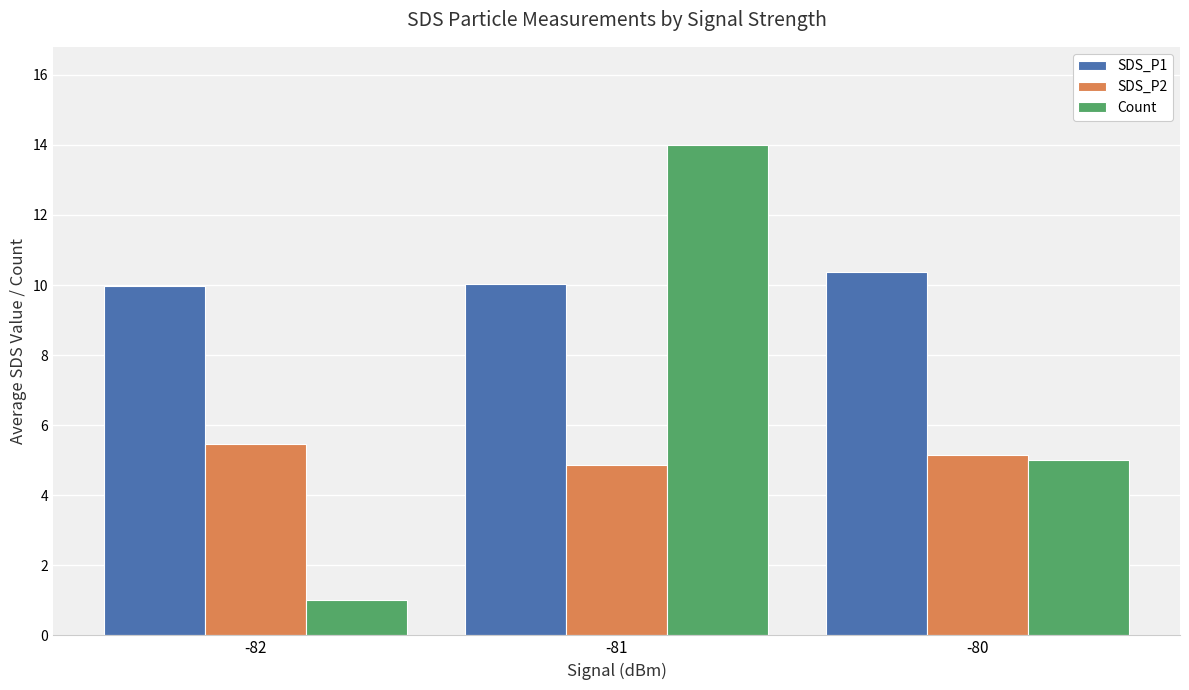

Reading left to right, what are all the values shown in this chart?

SDS_P1: 10.0	10.0	10.4
SDS_P2: 5.5	4.9	5.2
Count: 1.0	14.0	5.0